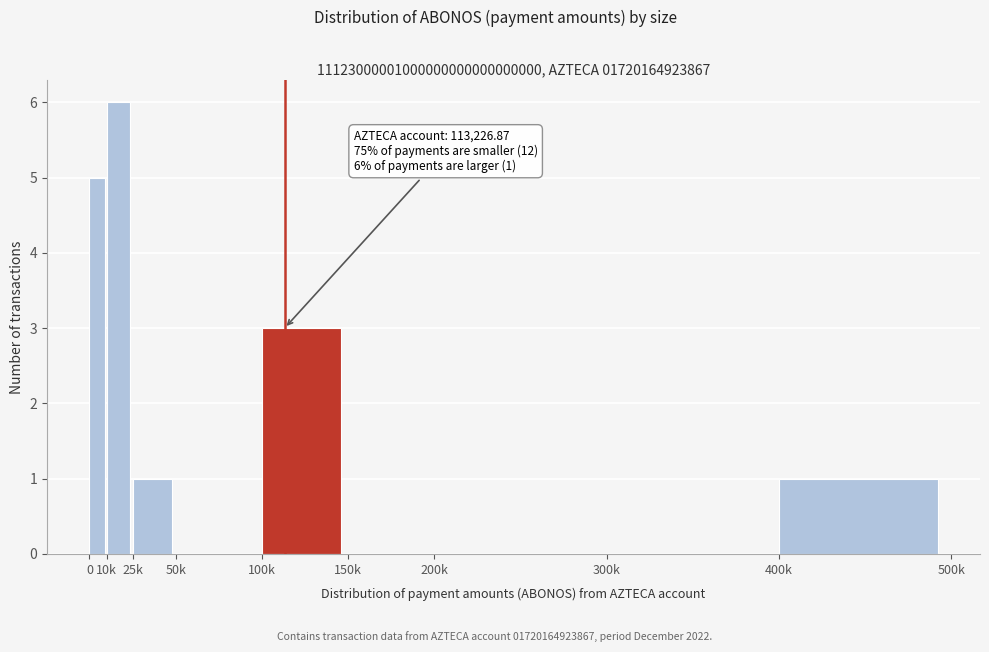

Reading left to right, list all the values displayed in this chart.

0=5	10k=6	25k=1	50k=0	100k=3	150k=0	200k=0	300k=0	400k=1